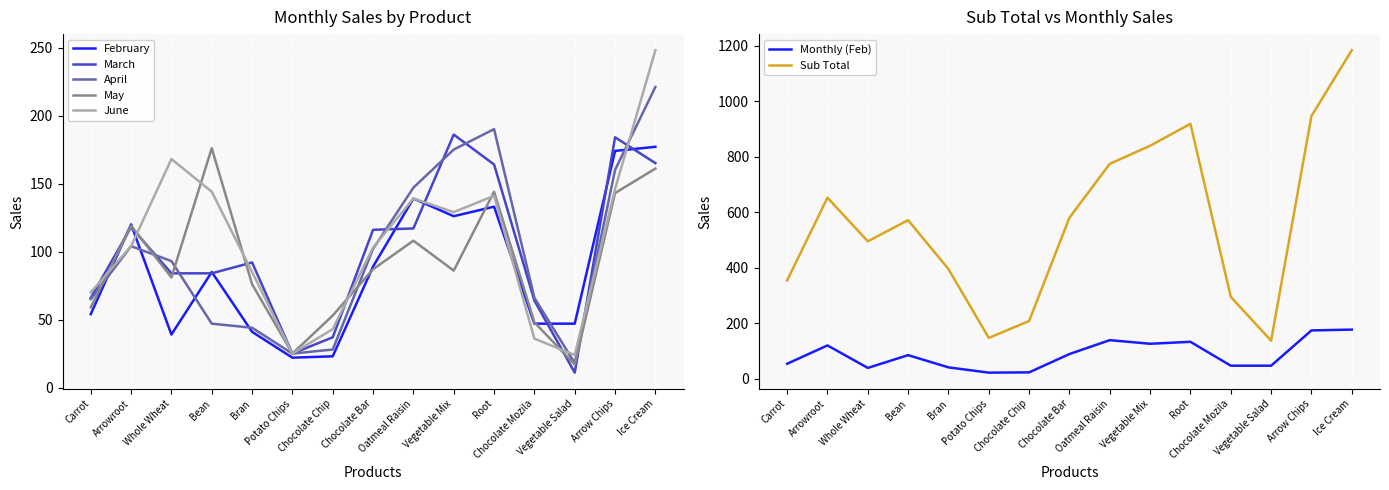

What is the maximum value for February?

177